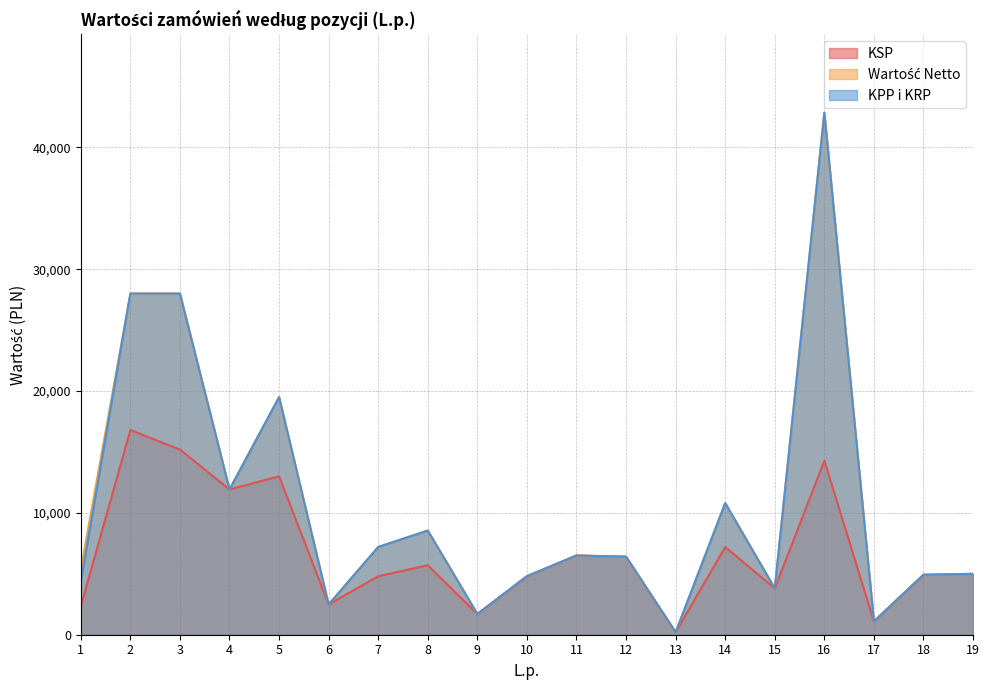

What is the spread (max minus min) of values at 1?

3030